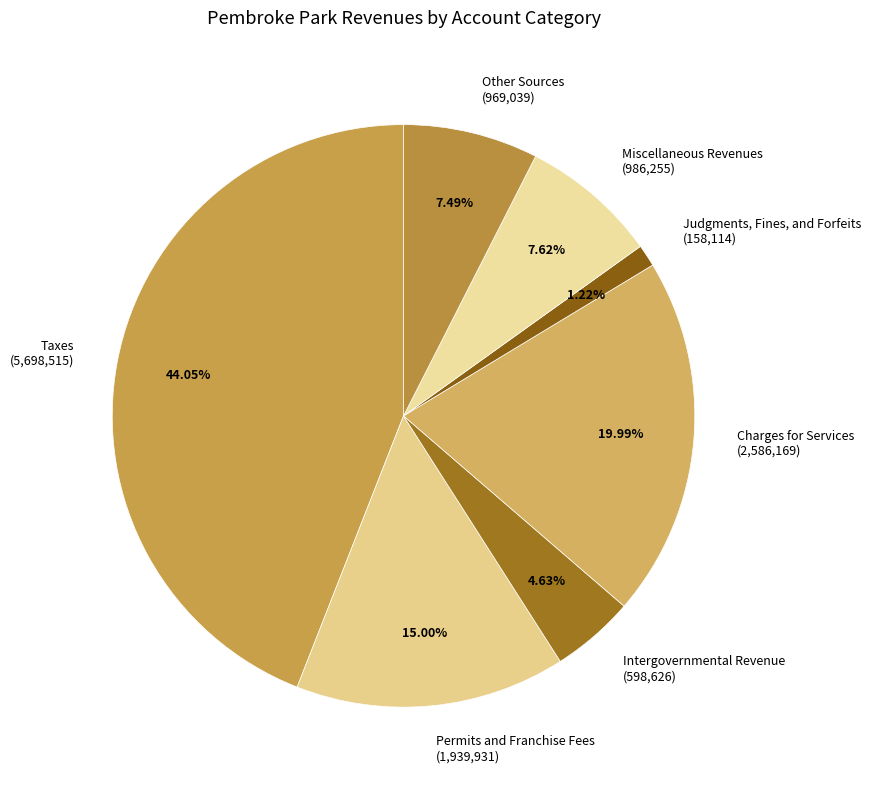

Is there a majority slice in this chart?

No